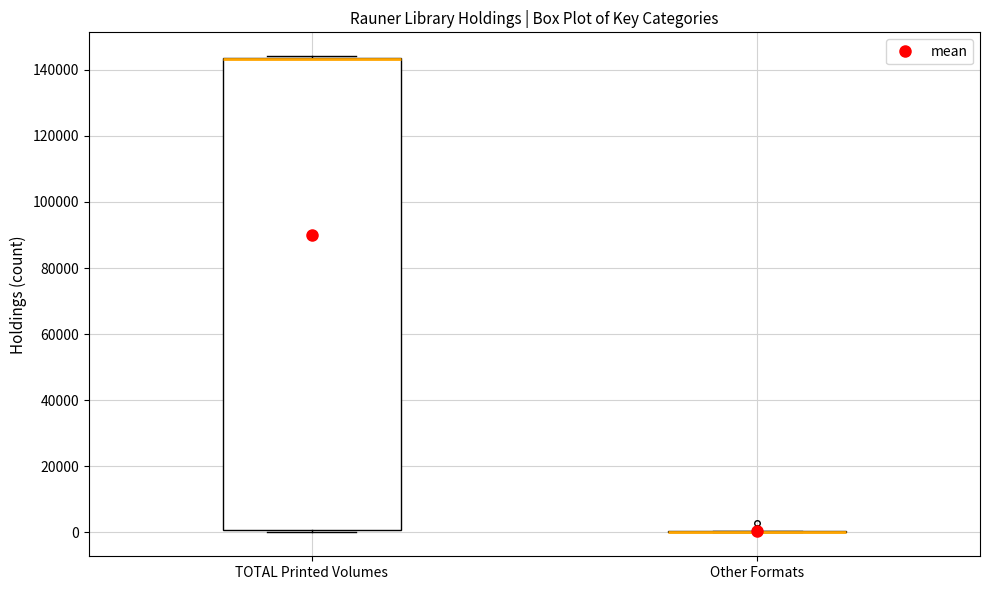

Comparing the boxes themselves (not the whiskers), which one is the tallest?

TOTAL Printed Volumes